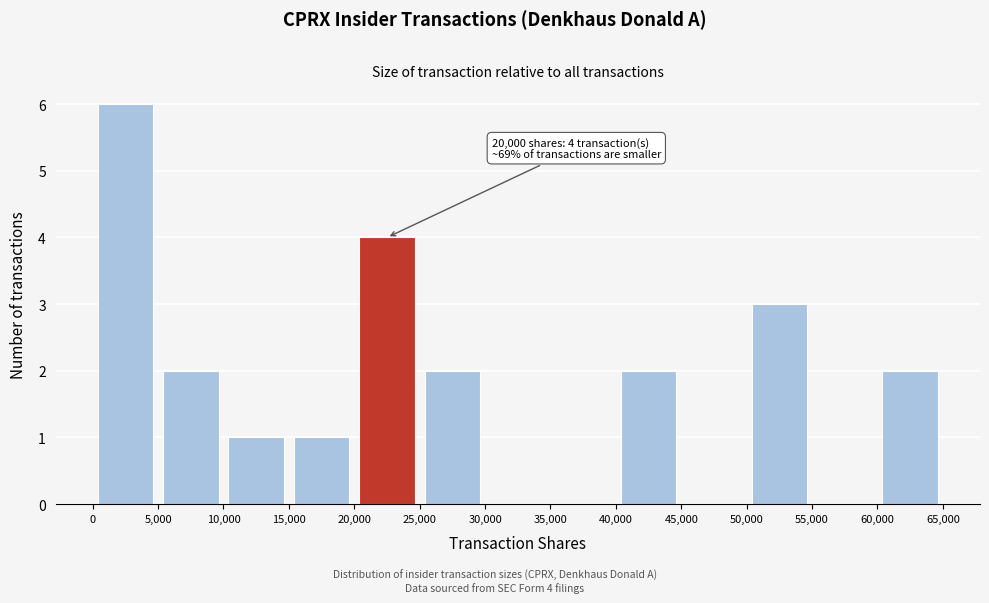

Over which range of the x-axis is the bar tallest?

0 to 5,000